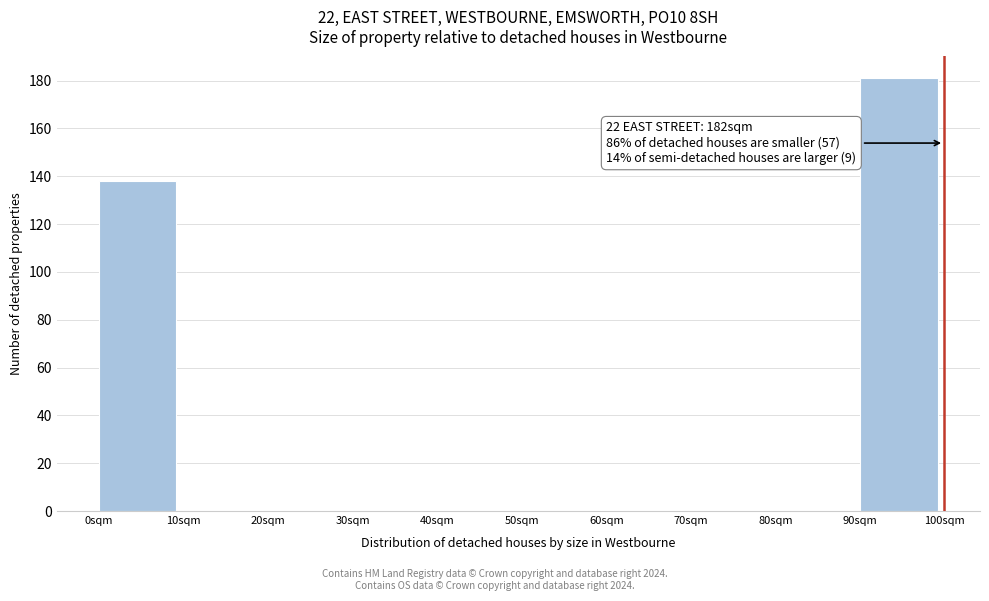

Which range on the x-axis has the tallest bar?

90 to 100